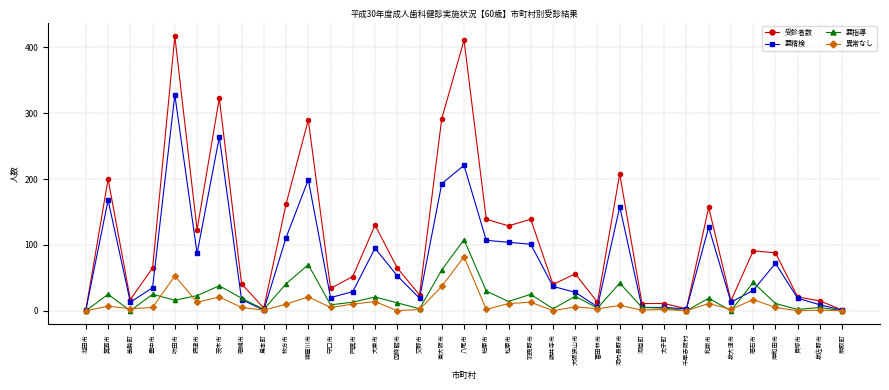

At which category does 受診者数 reach its first local peak?

箕面市